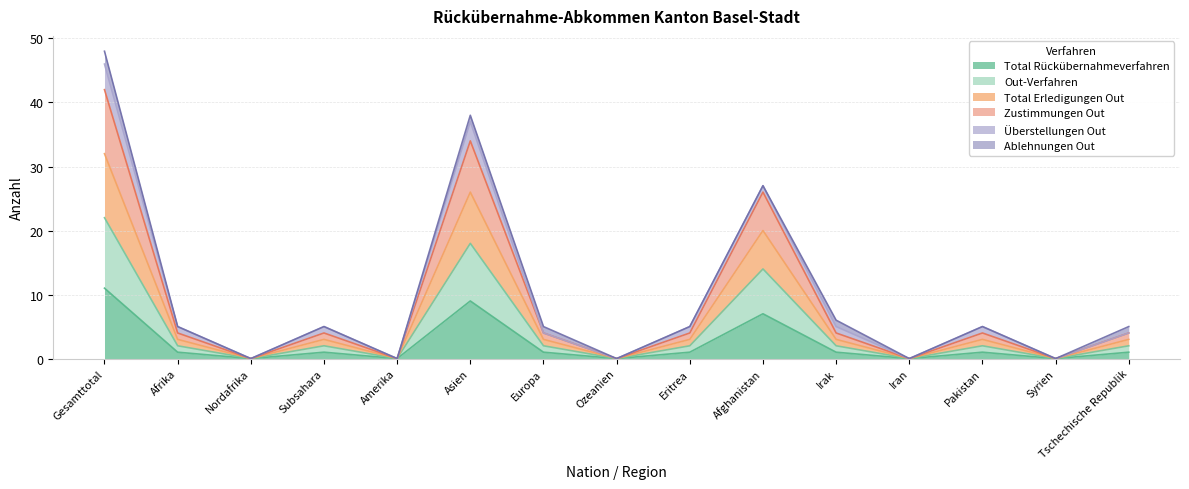

What is the label of the 10th point from the right?

Asien